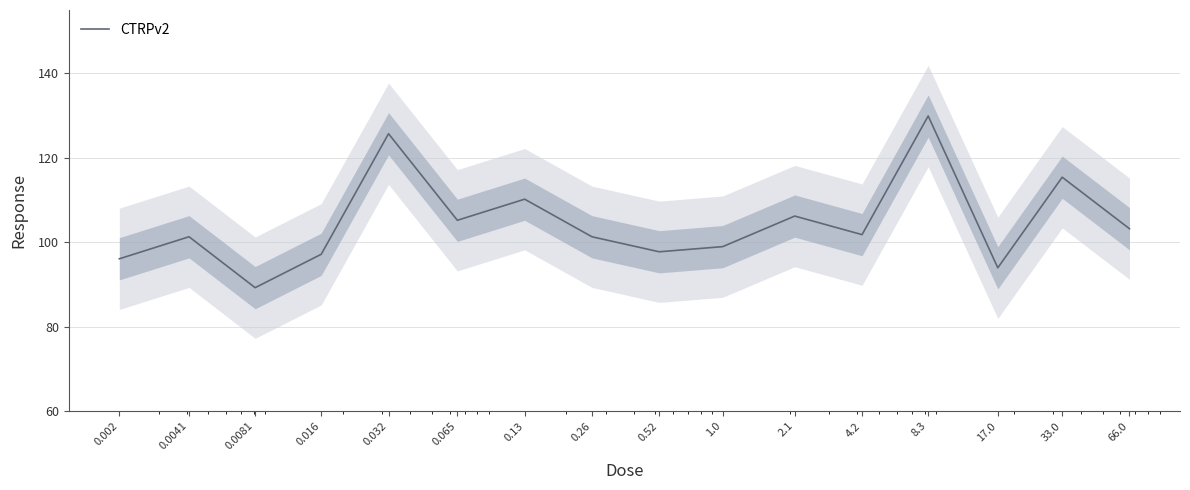

Approximately how many times larger is the value at 1.0 compared to 17.0?

1.1